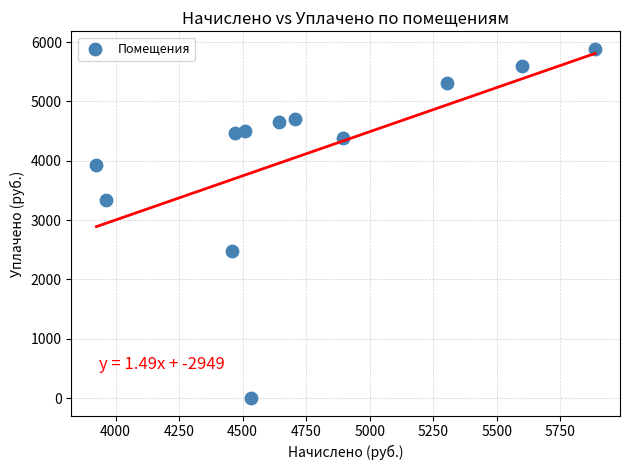

What Y value in the scatter plot is closest to 2943?

3332.0